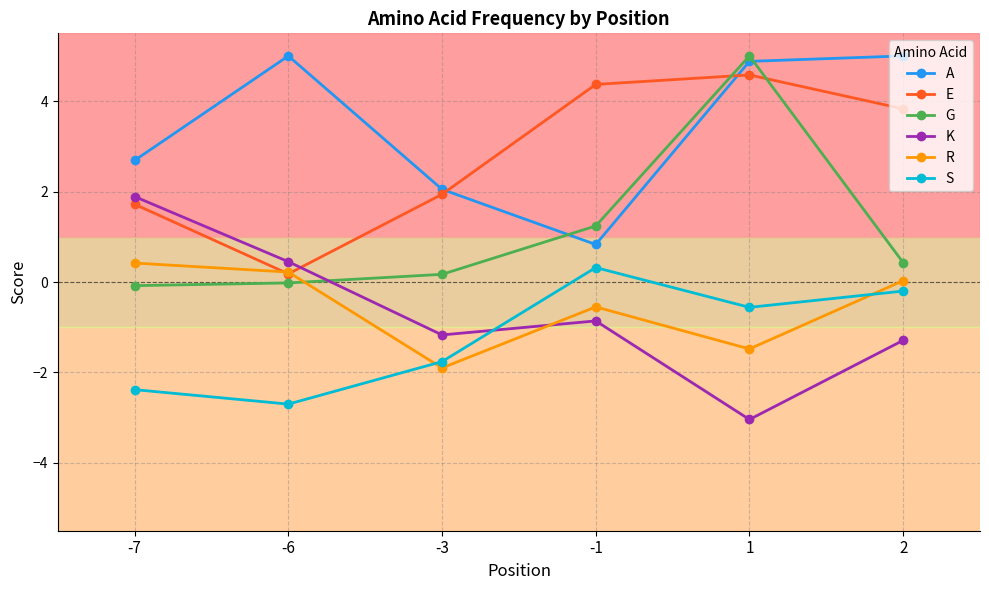

Is this an area chart (filled region under the line)?

No